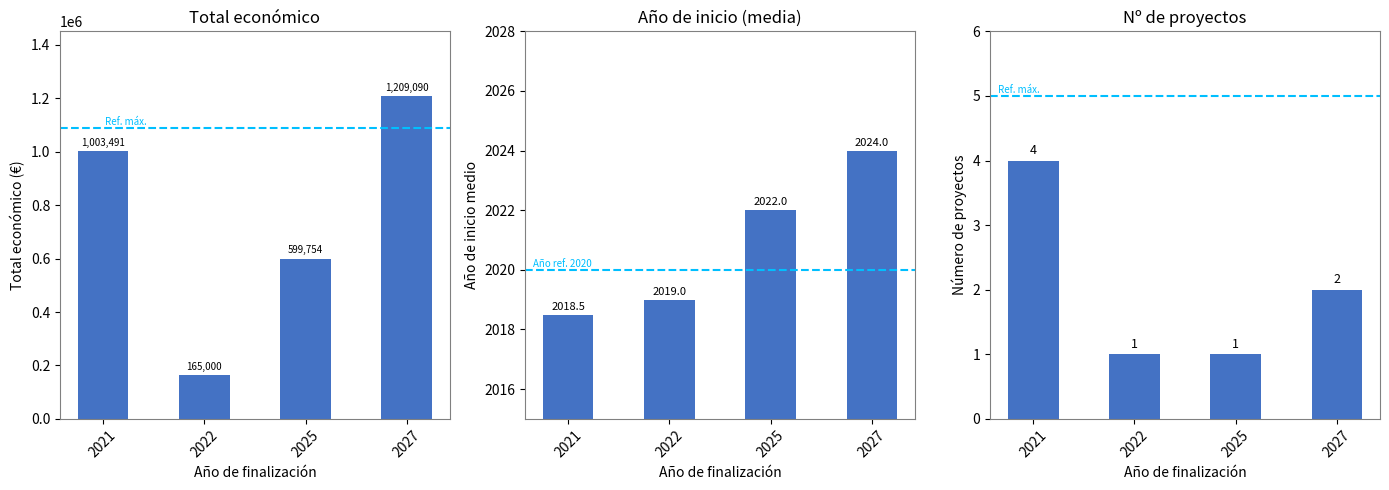

At which category is the sum across all series the highest?

2027